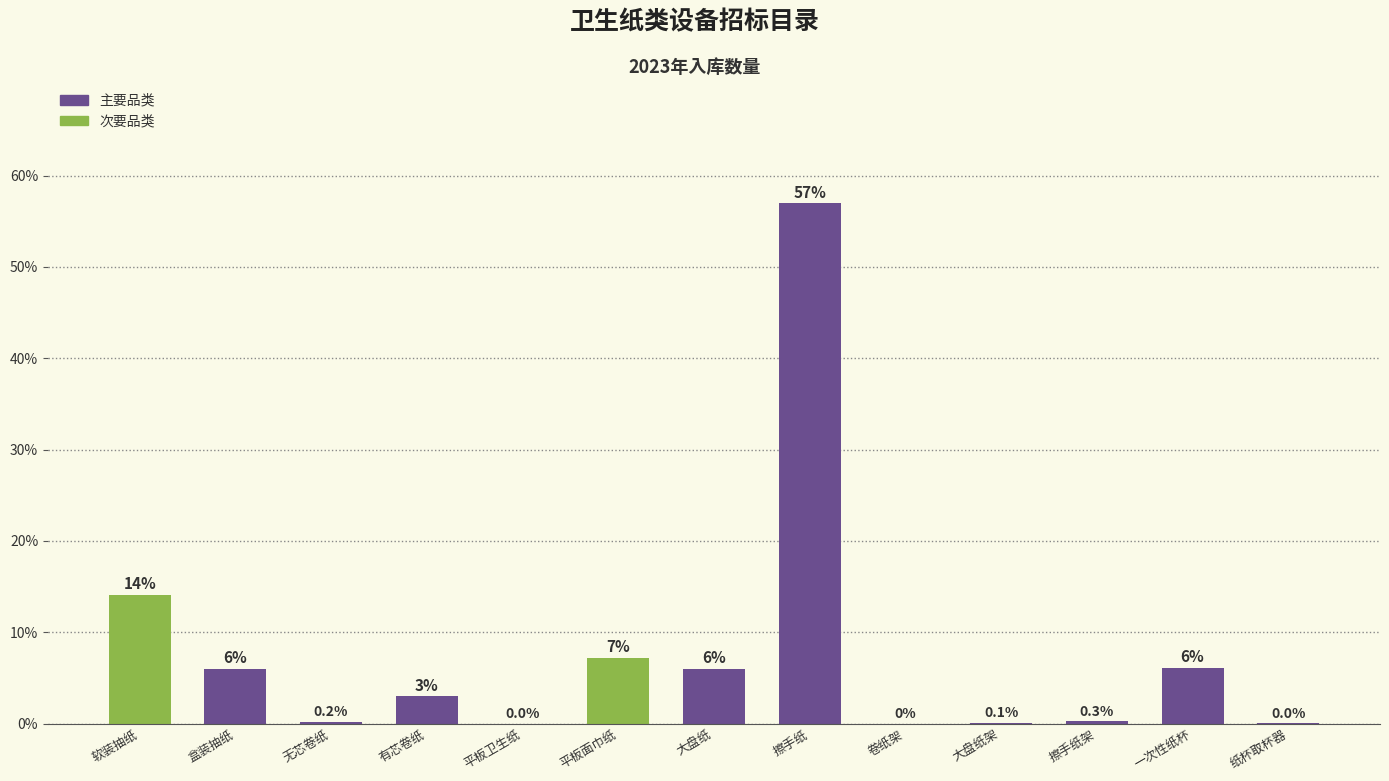

What is the sum of the values at 大盘纸 and 纸杯取杯器?

6.0